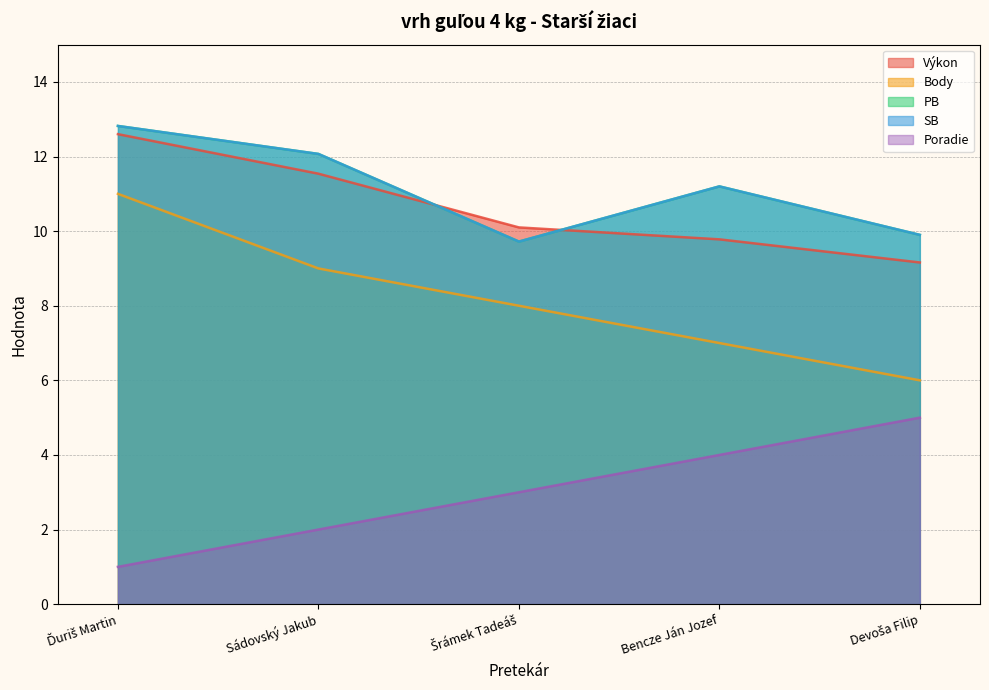

How many lines are shown in the chart?

5